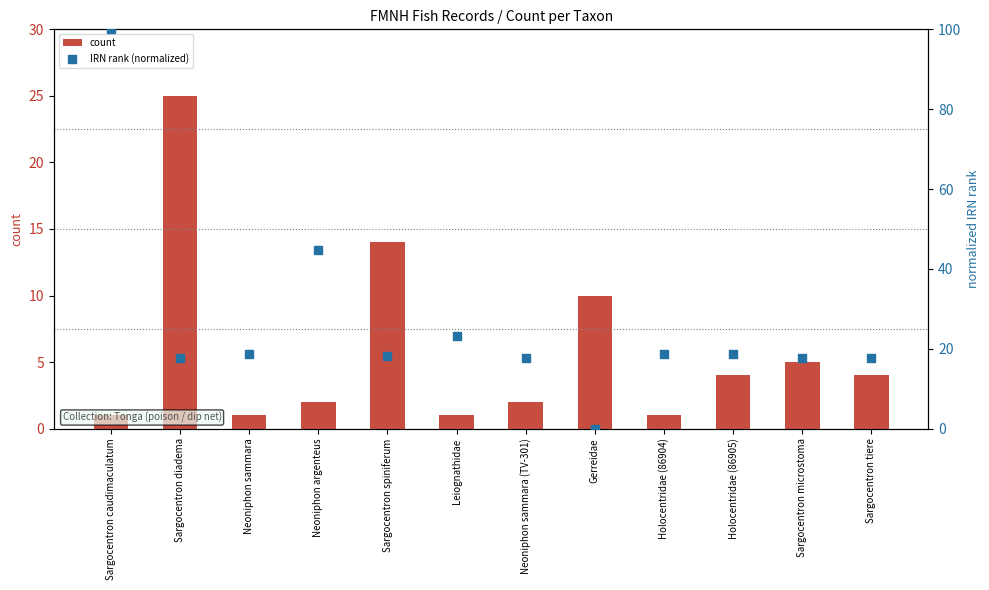

What are all the series names shown in the legend?

count, IRN rank (normalized)